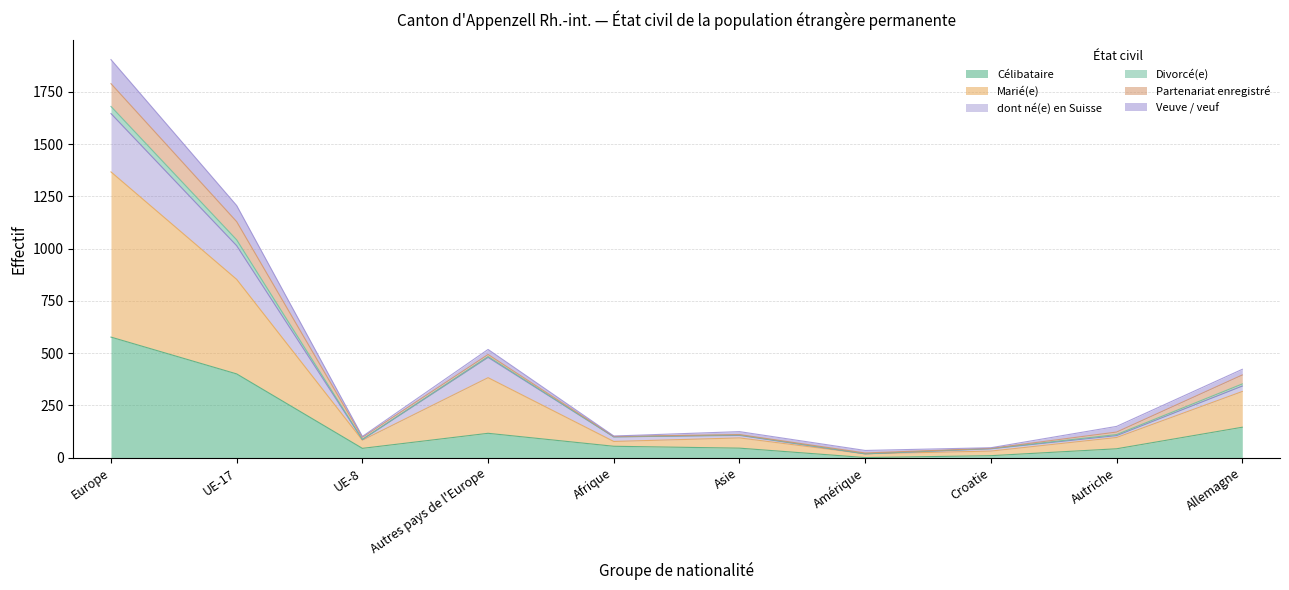

What is the maximum value for Célibataire?

577